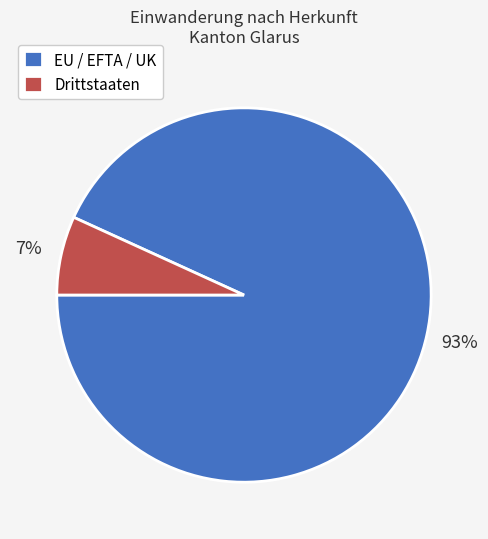

To the nearest percent, what percentage of the pie is EU / EFTA / UK?

93%